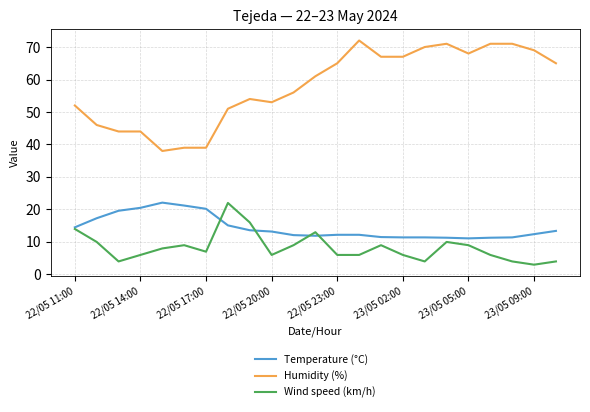

True or false: Wind speed (km/h) and Humidity (%) cross at least once.

False